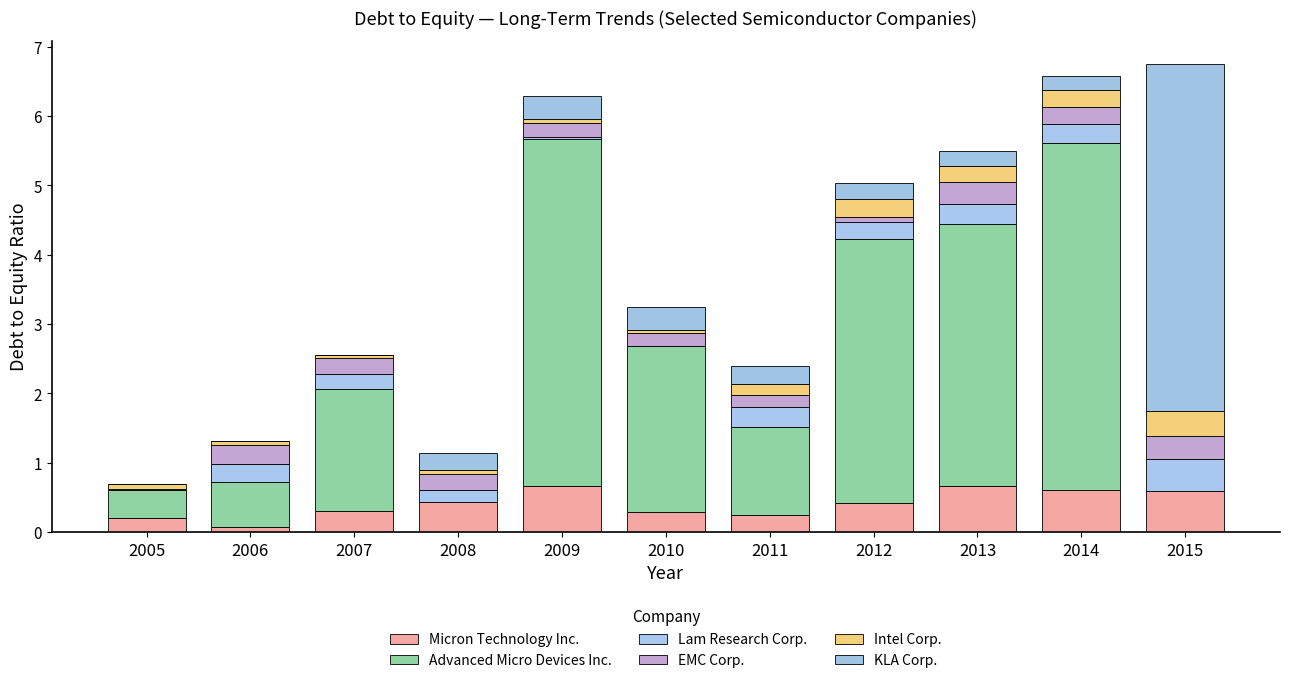

Are the bars grouped side by side (vs. stacked)?

No